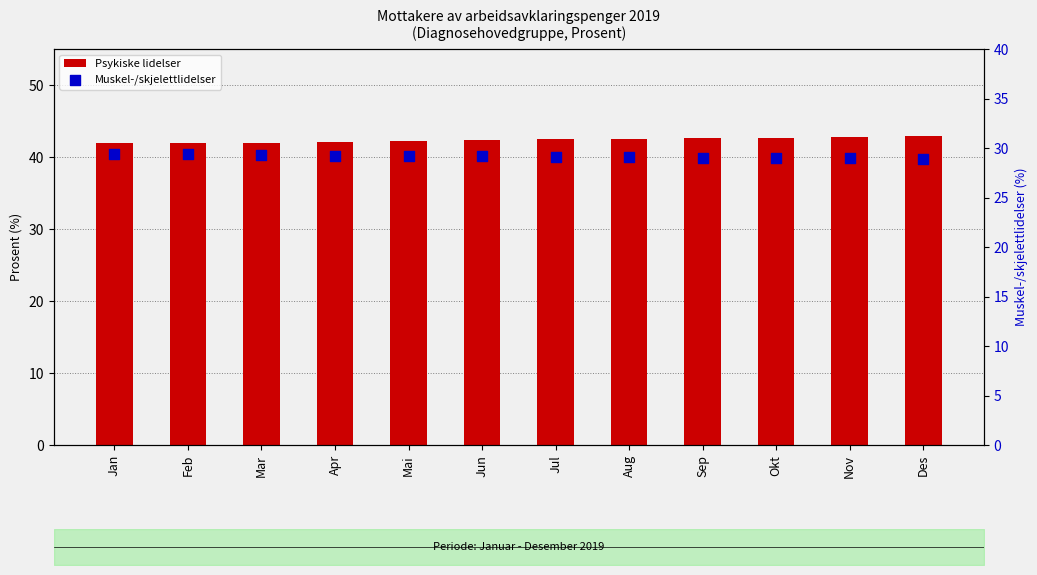

Is the value of Muskel-/skjelettlidelser at Mai greater than the value of Psykiske lidelser at Jul?

No